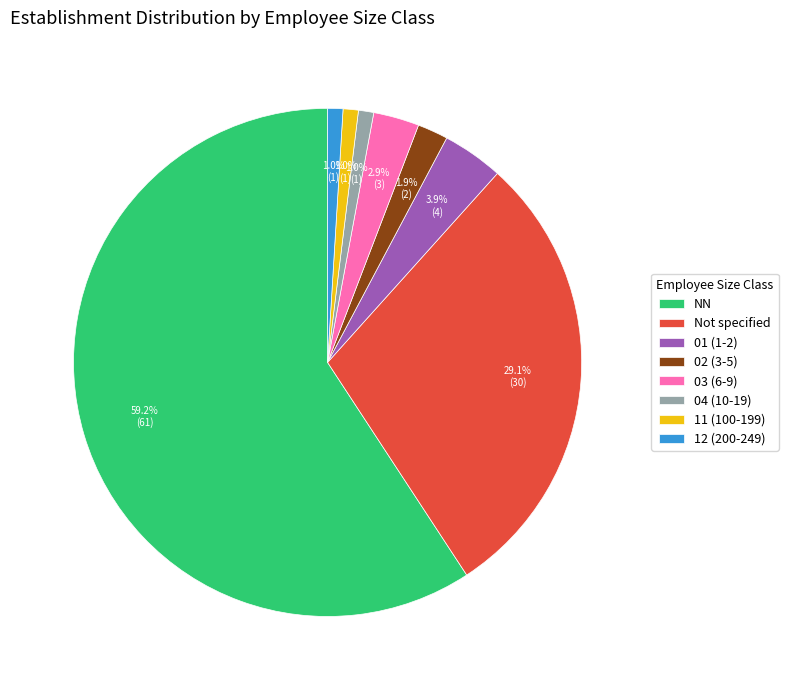

Which slice is the largest?

NN